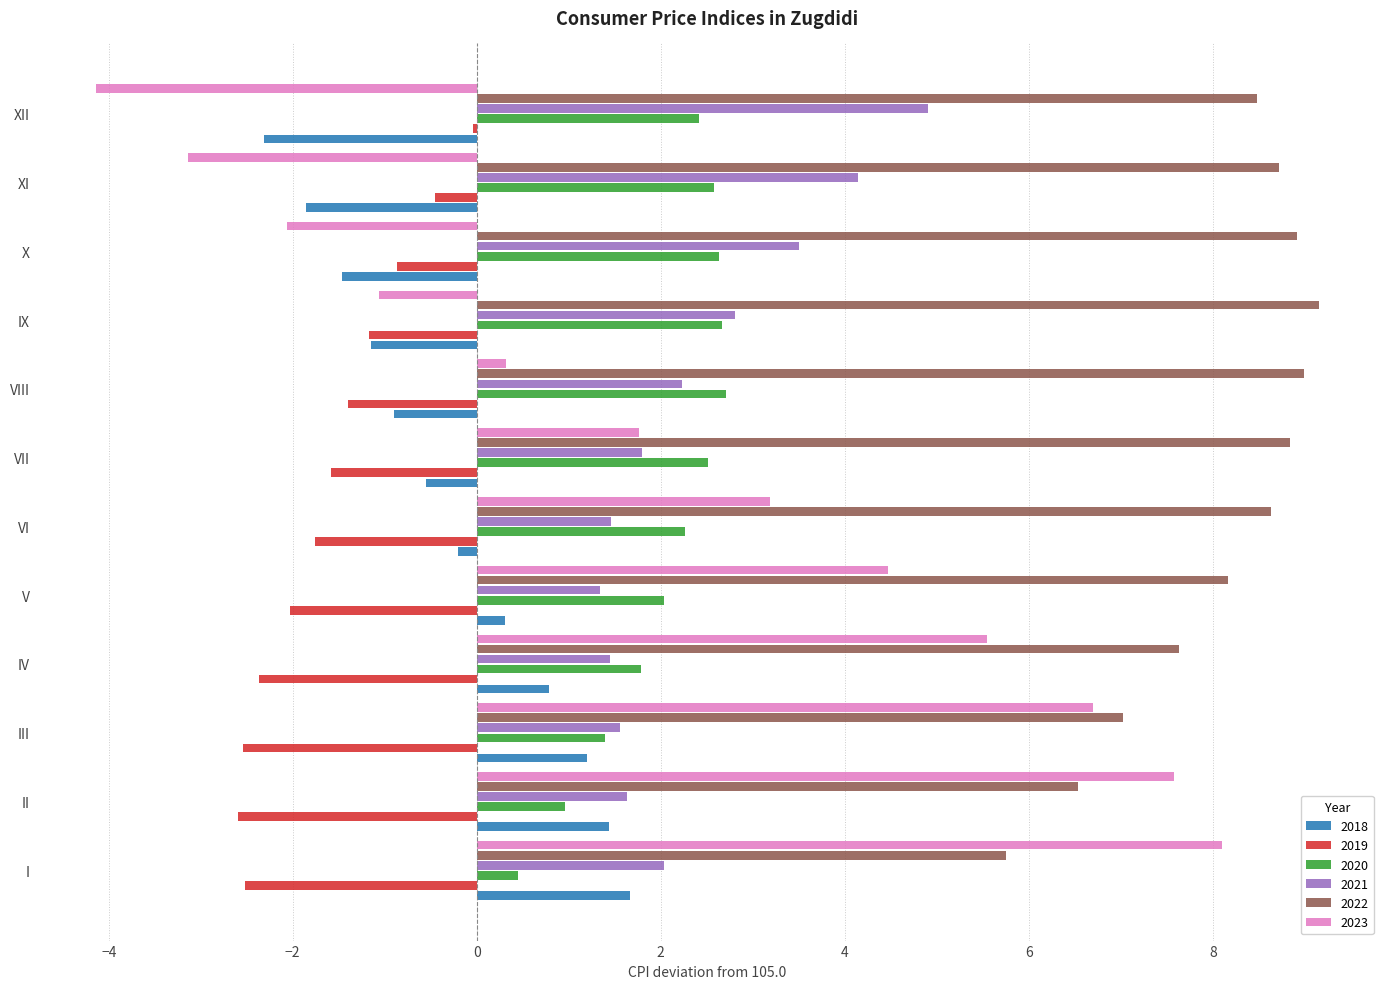

What is the spread (max minus min) of values at X?

11.0